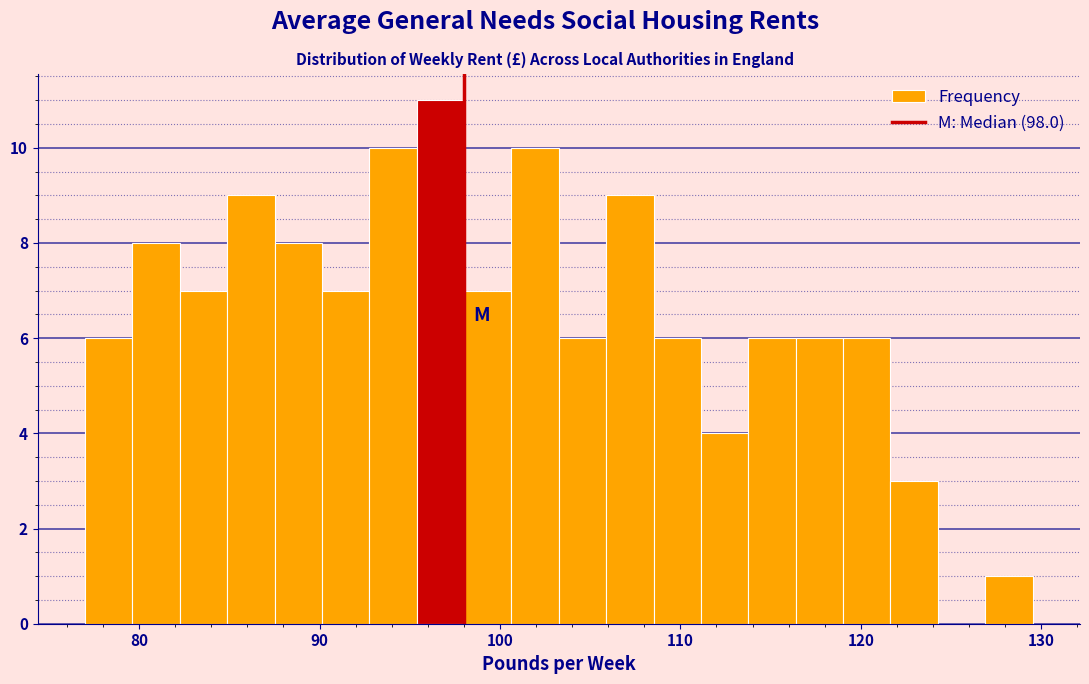

Read against the x-axis, roughly where is the centre of the tallest bar?

97